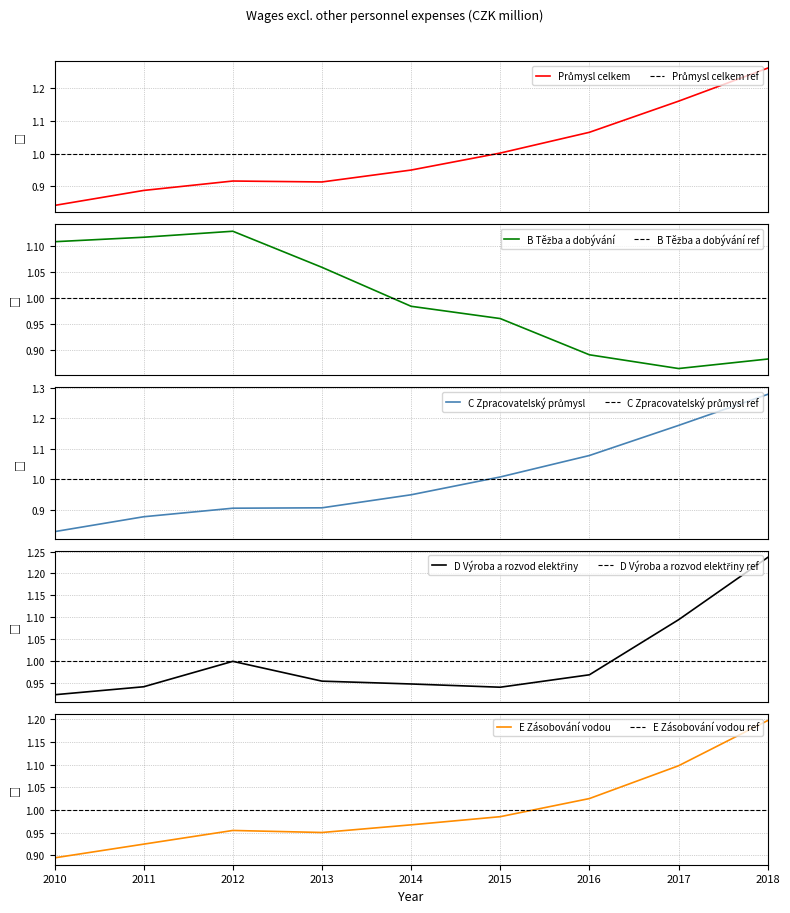

At 2011, list the series in order from smallest to largest.

C Zpracovatelský průmysl, Průmysl celkem, E Zásobování vodou, D Výroba a rozvod elektřiny, B Těžba a dobývání